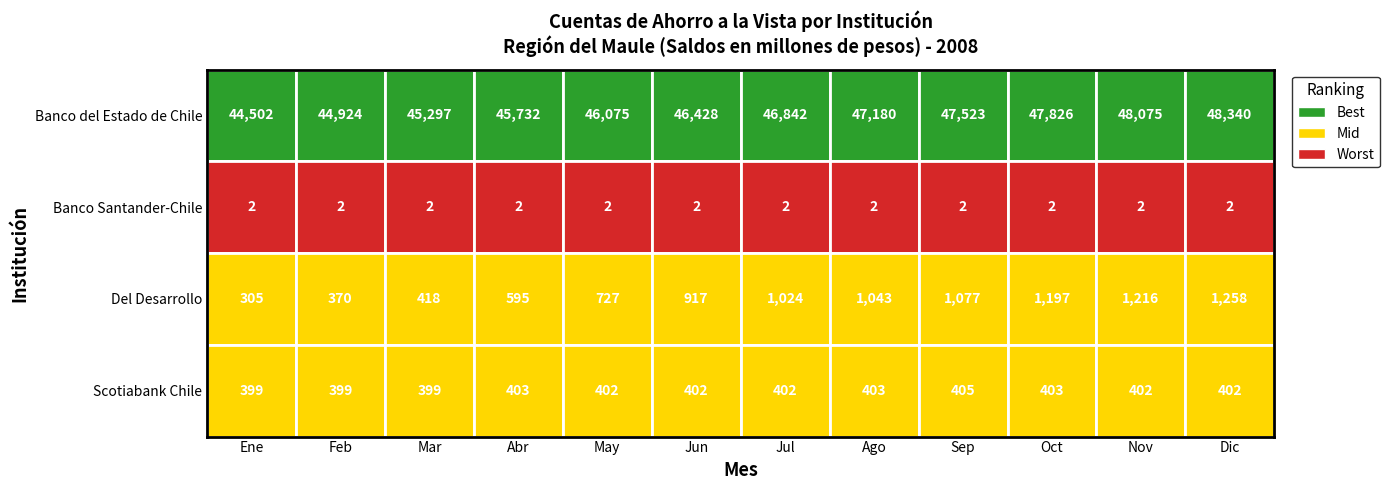

What is the difference between the Banco del Estado de Chile values at Dic and Ago?

1160